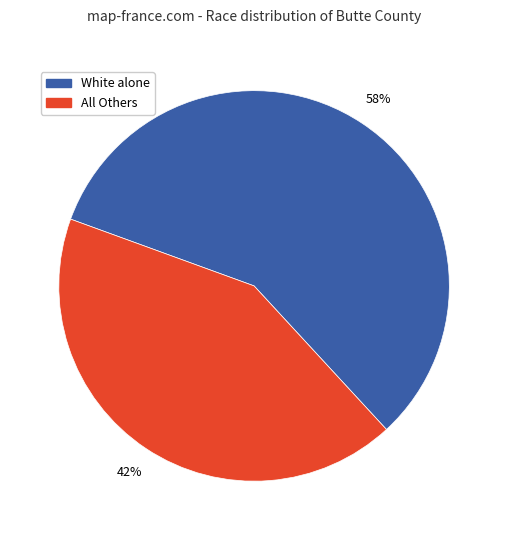

How many slices are in this pie chart?

2